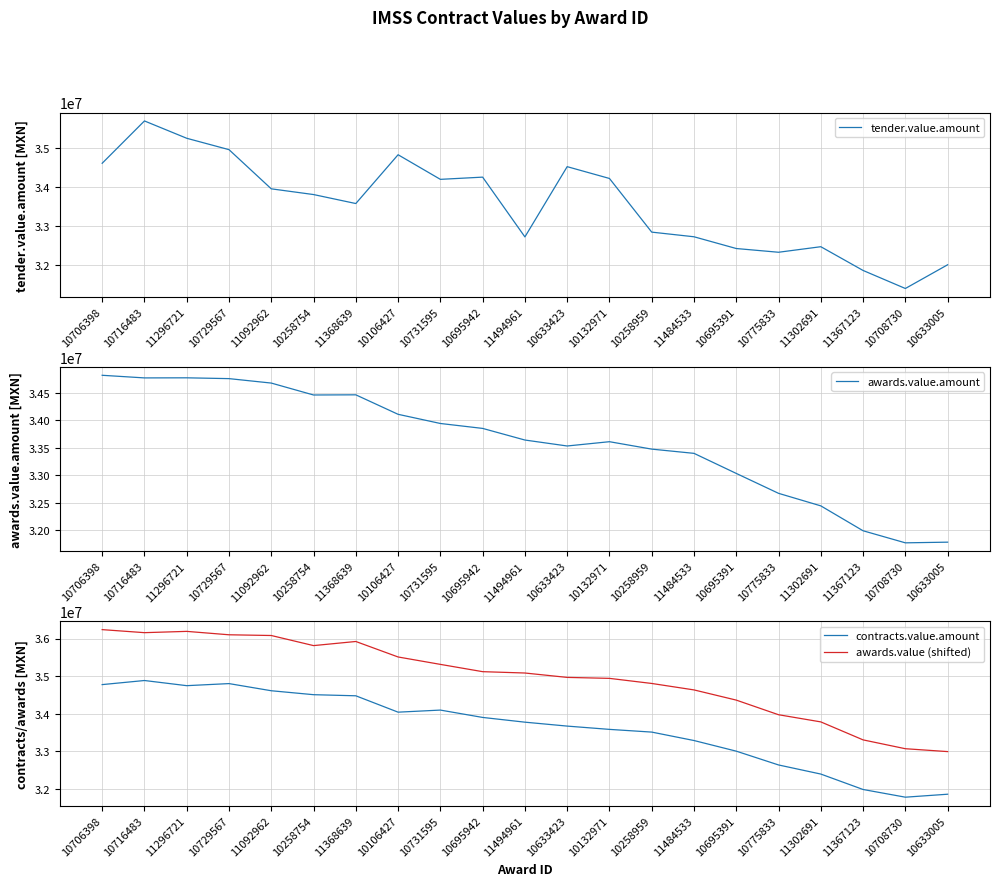

In tender.value.amount, how many points are higher than both neighbors (excluding endpoints)?

5